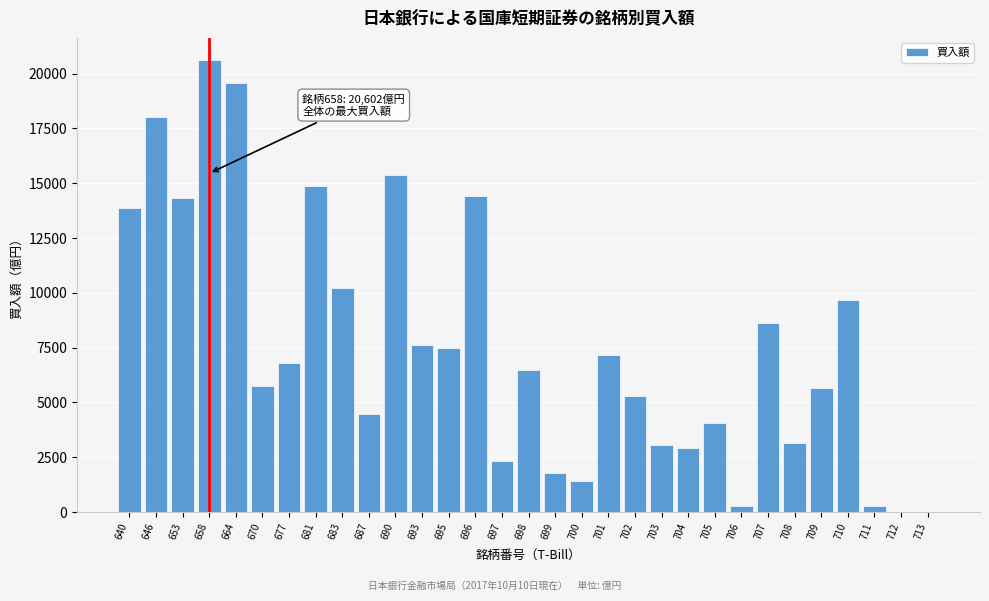

The chart shows a value of 6686 at 681. True or false?

False